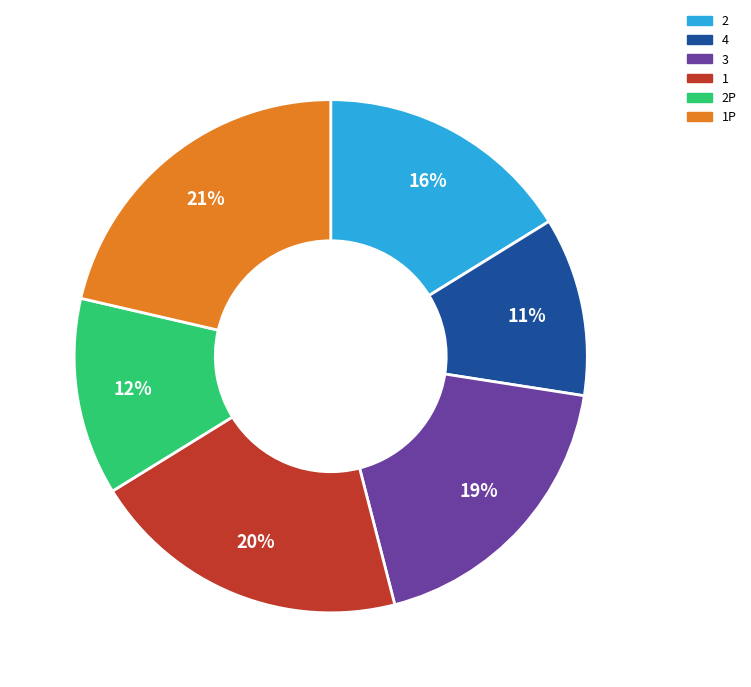

Is there a majority slice in this chart?

No